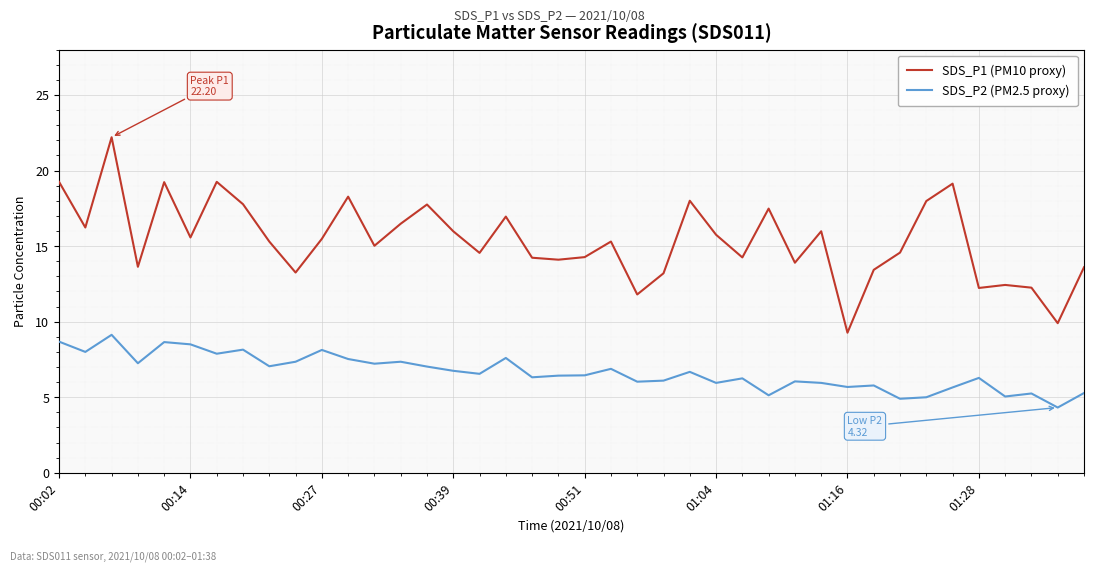

True or false: SDS_P2 (PM2.5 proxy) and SDS_P1 (PM10 proxy) cross at least once.

False